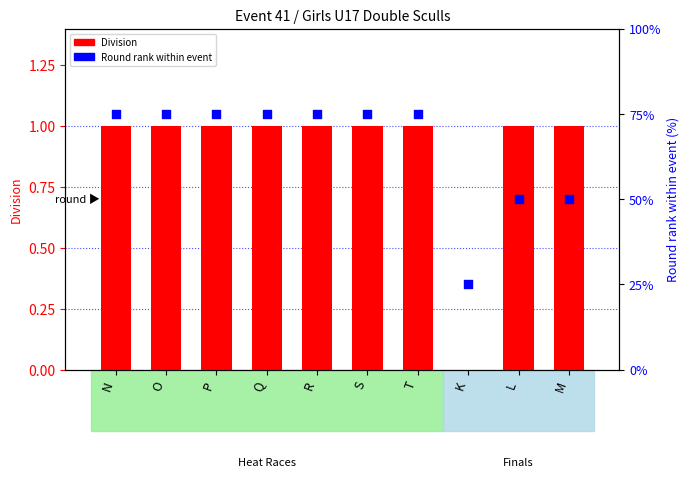

What is the total value across all series at R?

76